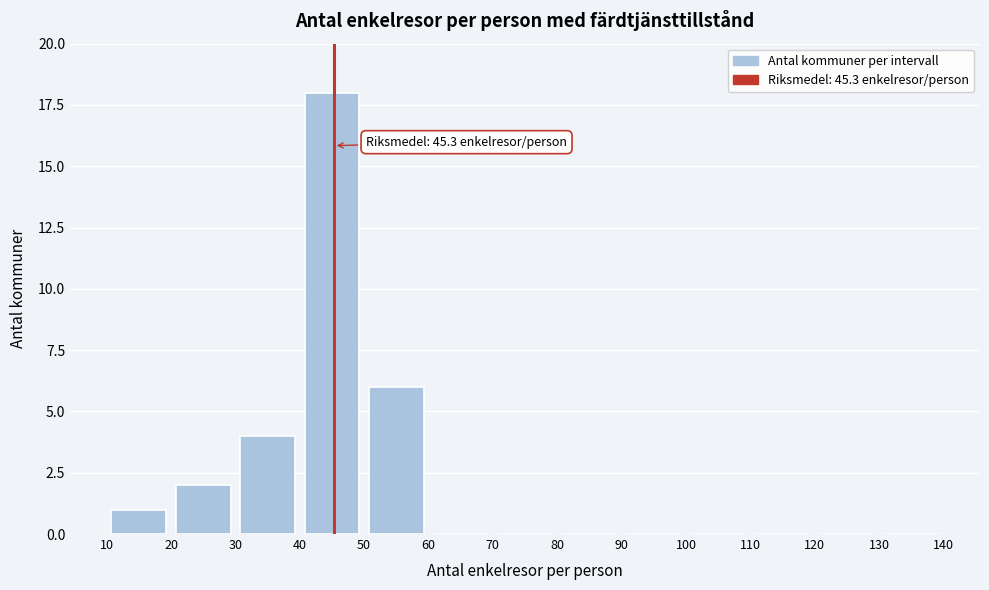

Over which range of the x-axis is the bar tallest?

40 to 50